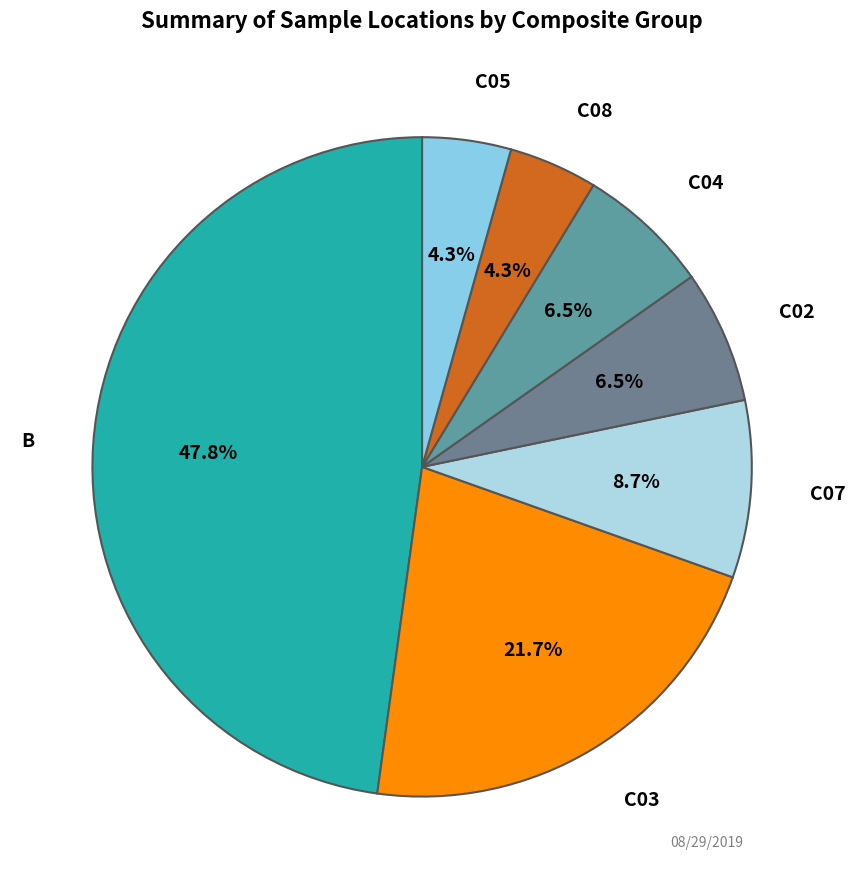

Which slice is the largest?

B